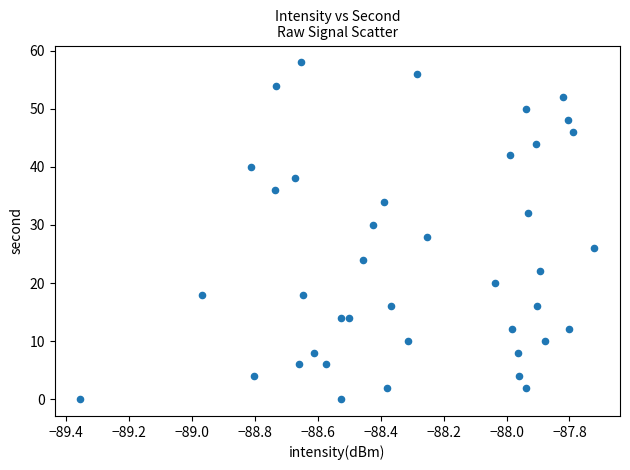

What is the range of Y values (max minus min)?

58